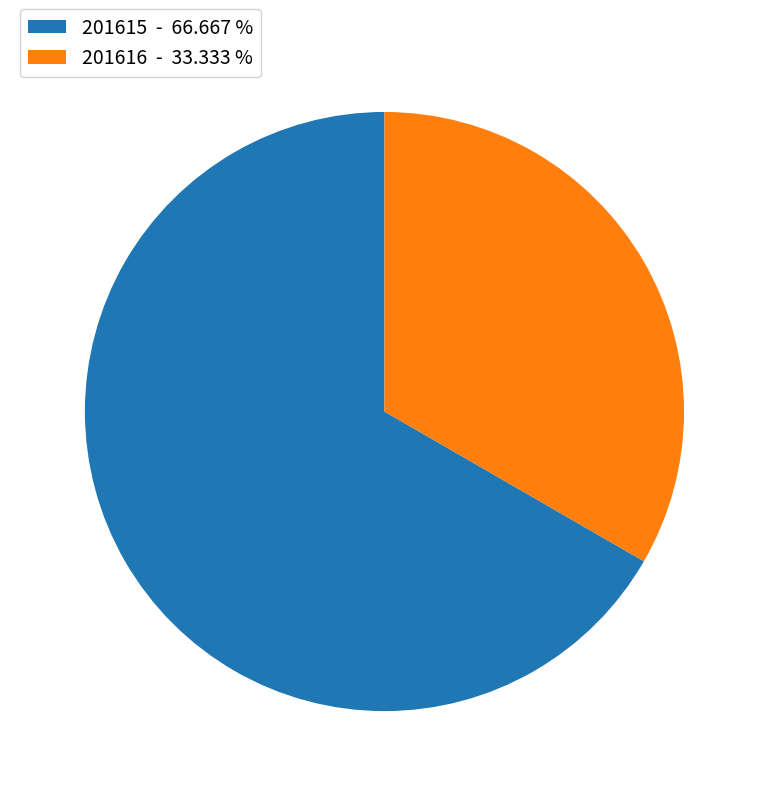

Between 201615 and 201616, which is larger?

201615